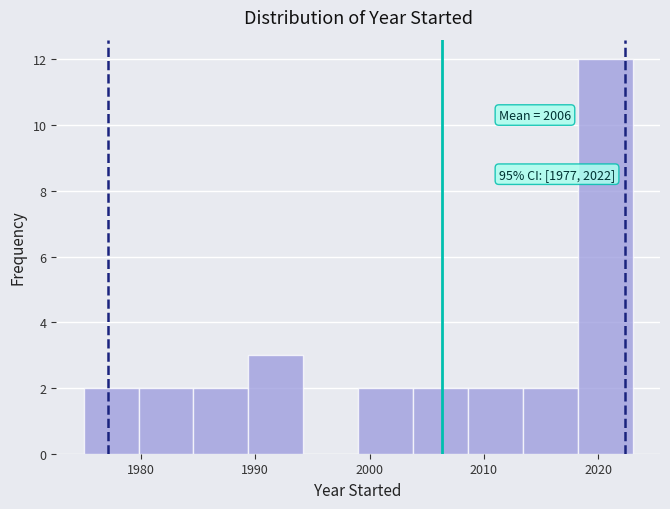

Which range on the x-axis has the tallest bar?

2018.2 to 2023.0